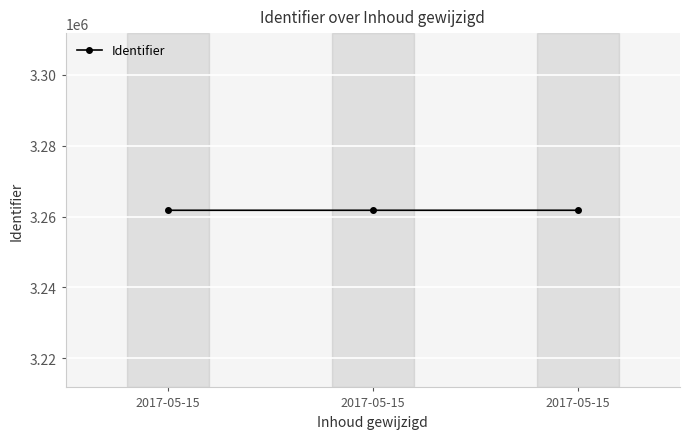

How many lines are shown in the chart?

1